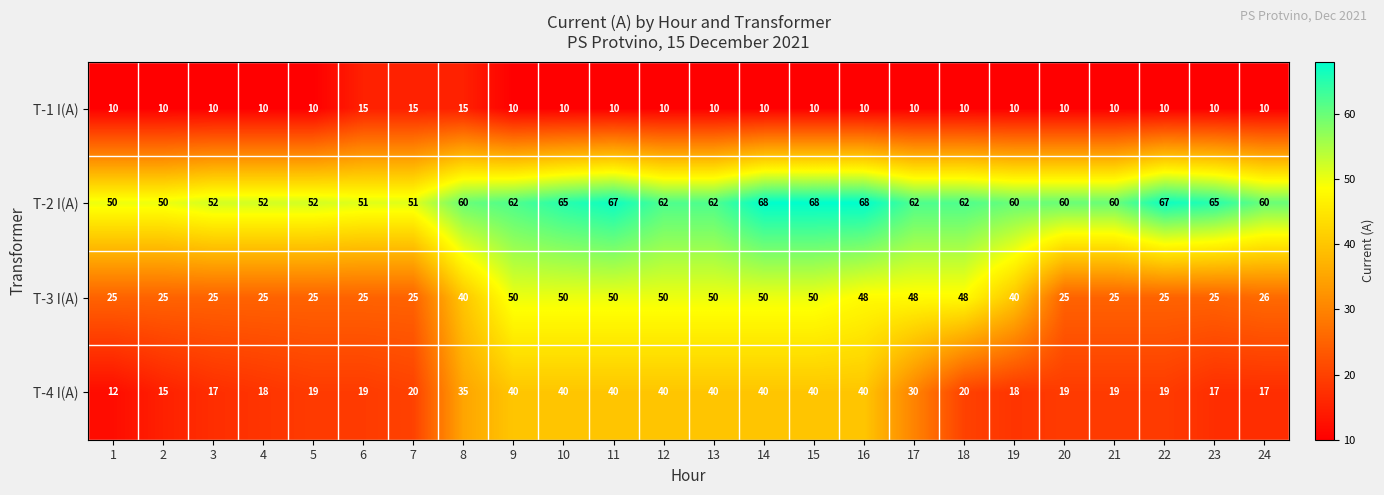

What is the difference between the maximum and minimum values in the T-2 I(A) series?

18